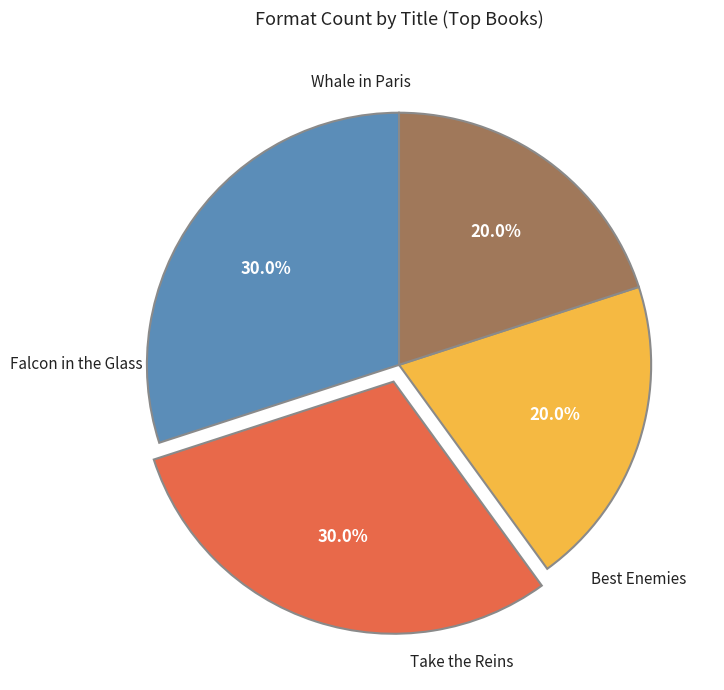

Which category has the smallest portion of the pie?

Best Enemies